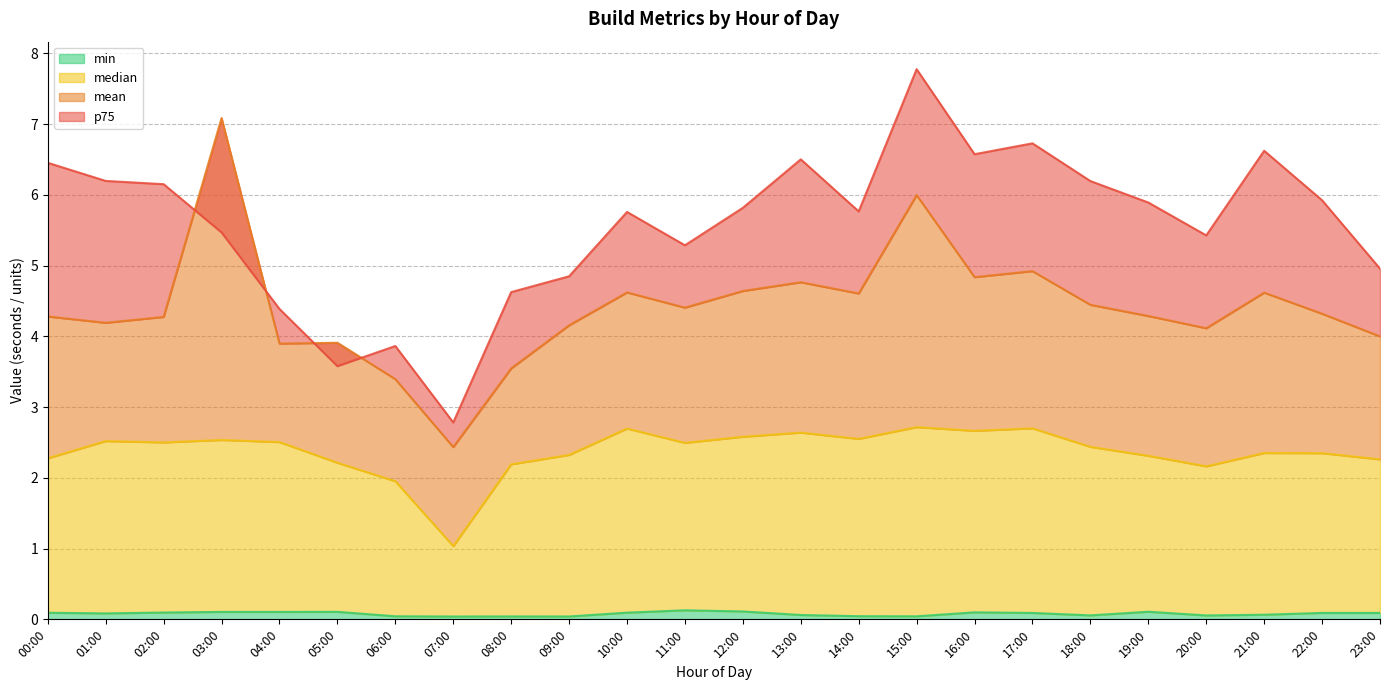

What is the average value of the p75 series?

5.6